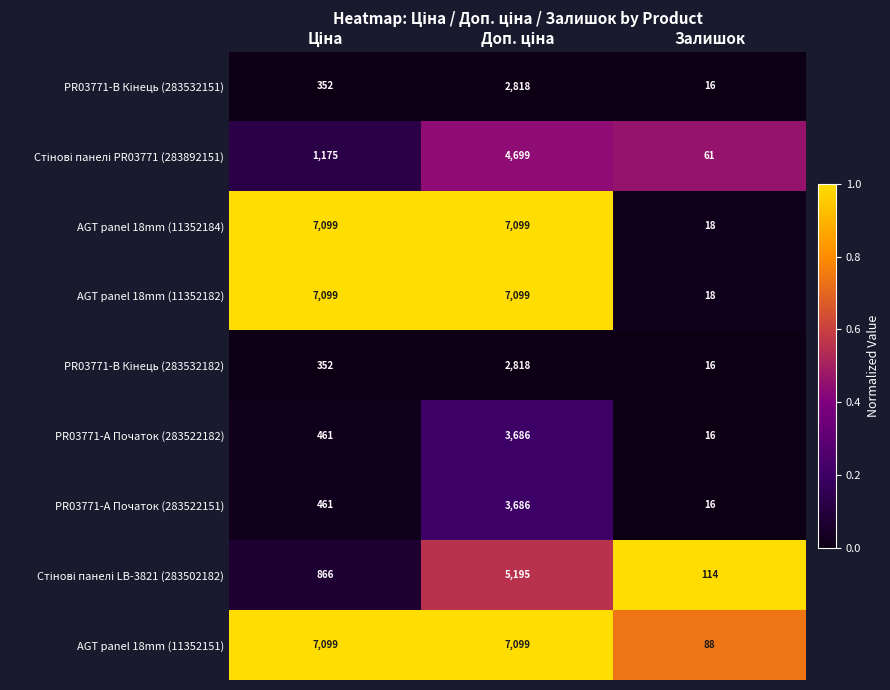

Which series has the largest total across all categories?

AGT panel 18mm (11352151)